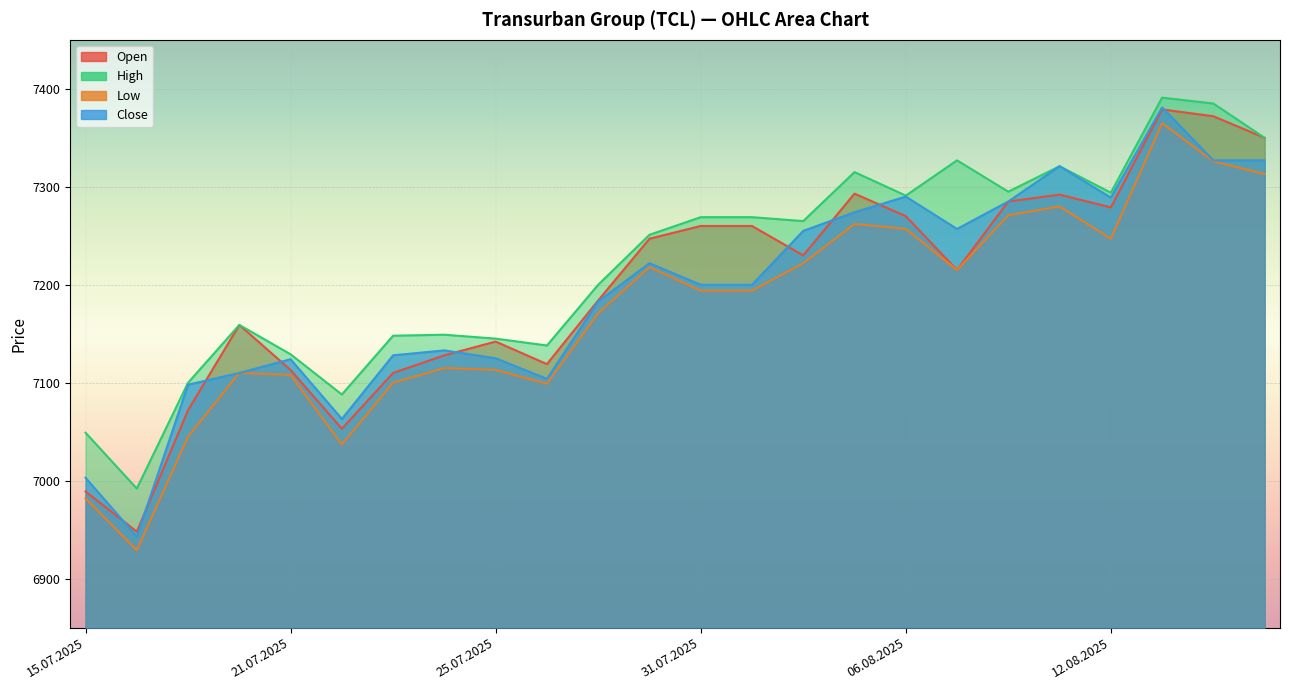

What is the value of the High point at the 11th from the left?

7200